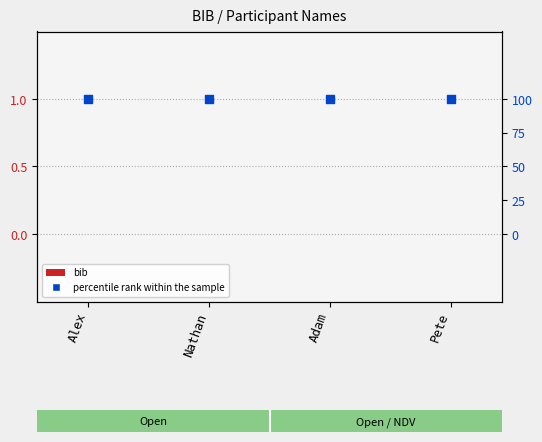

Which series reaches the minimum Y coordinate?

bib